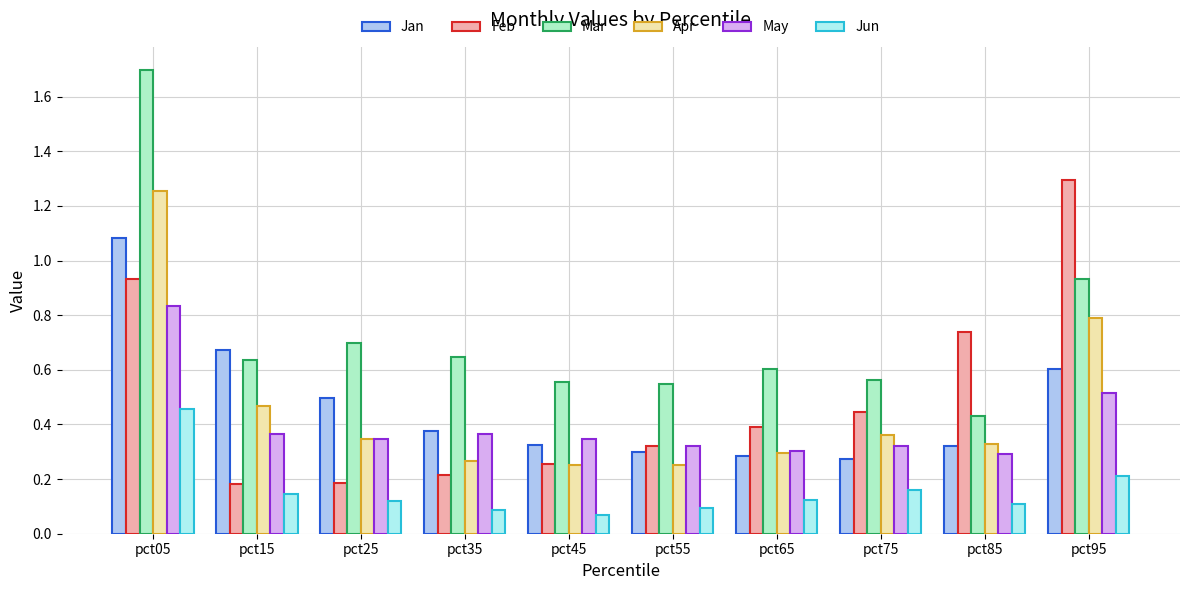

The May series shows 0.3 at pct55. True or false?

True